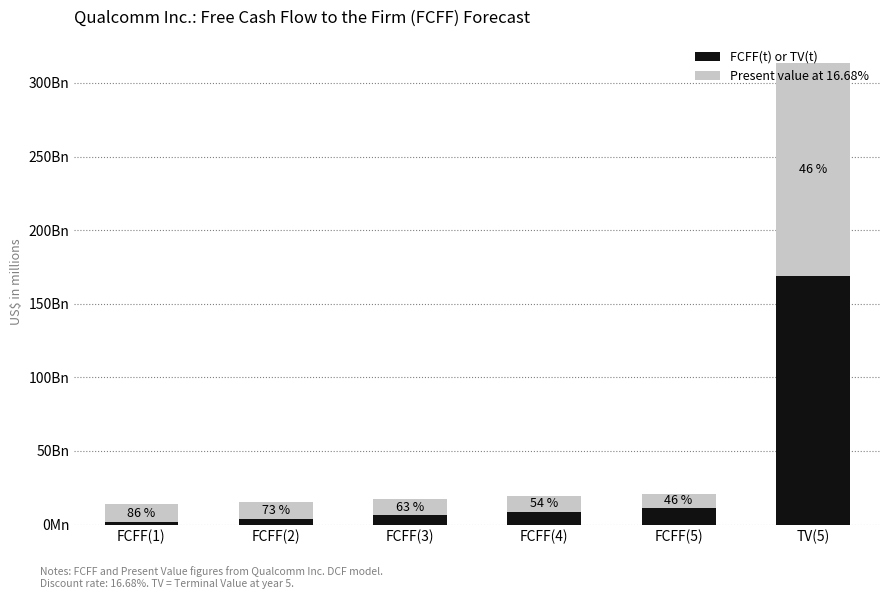

At which category is the sum across all series the highest?

TV(5)